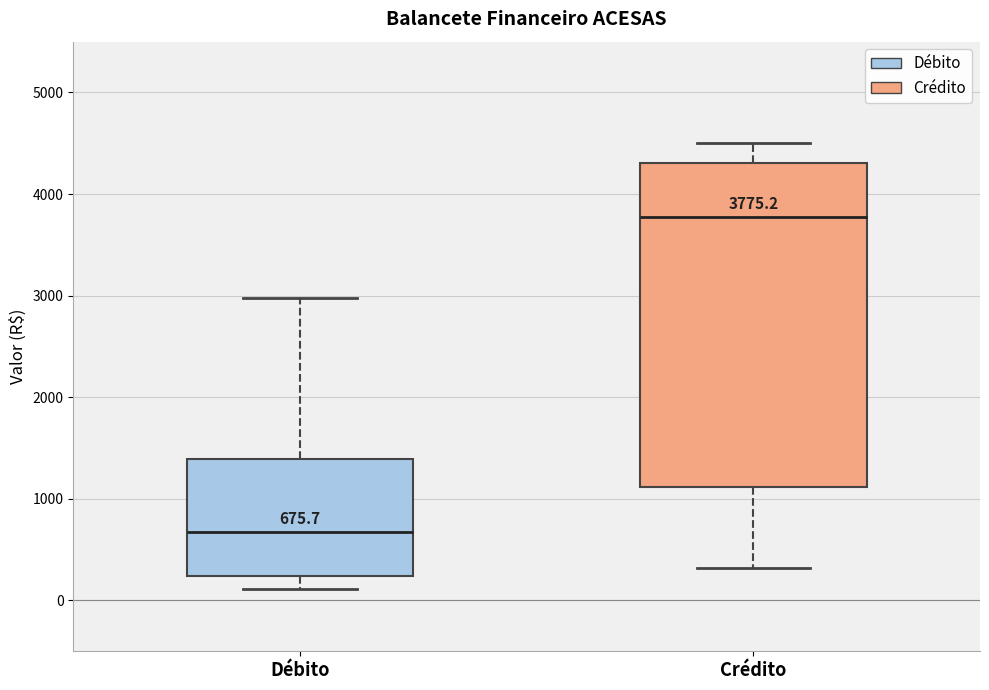

Which box is the tallest, from its lower edge to its upper edge?

Crédito